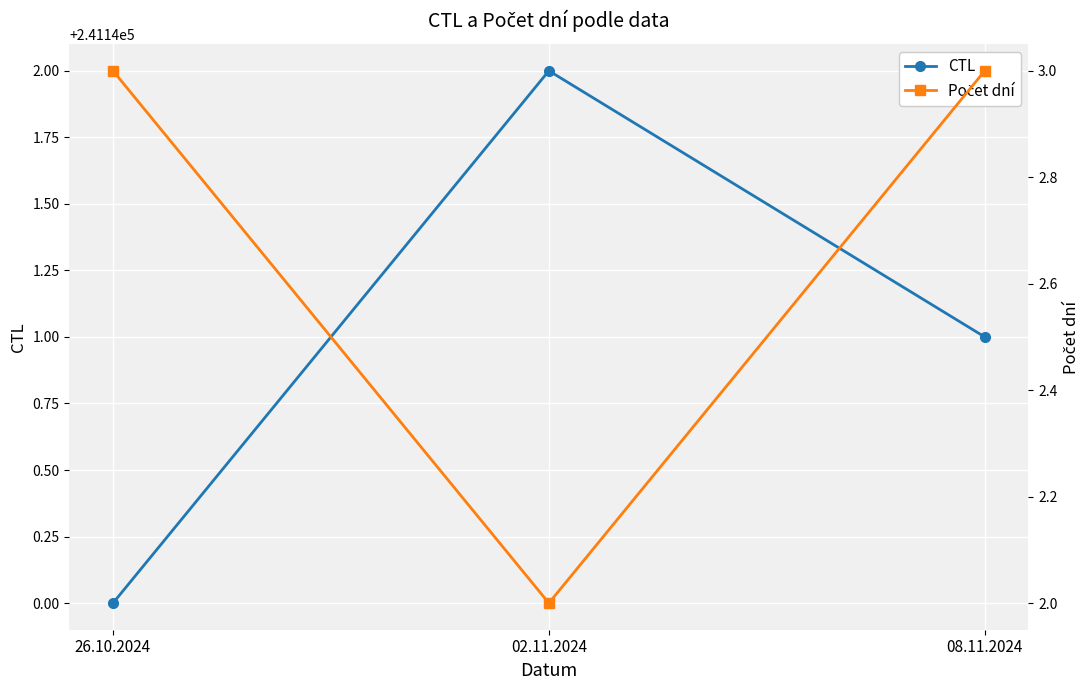

What is the sum of the CTL values at 08.11.2024 and 26.10.2024?

482281